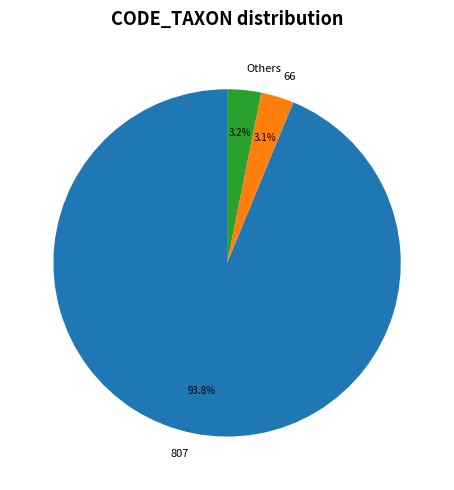

Do 807 and Others together represent more than half of the pie?

Yes